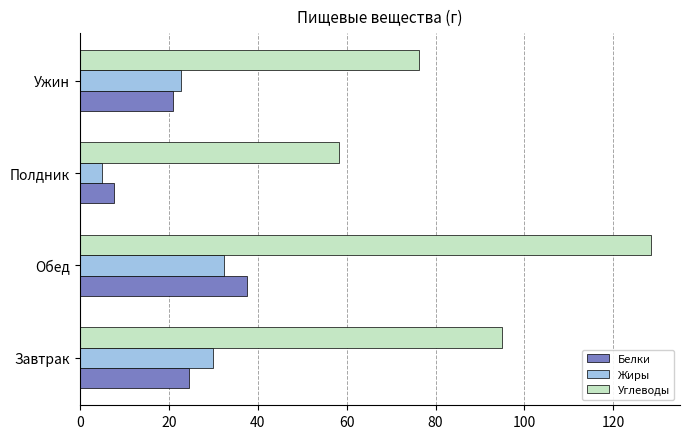

Which series has the largest total across all categories?

Углеводы